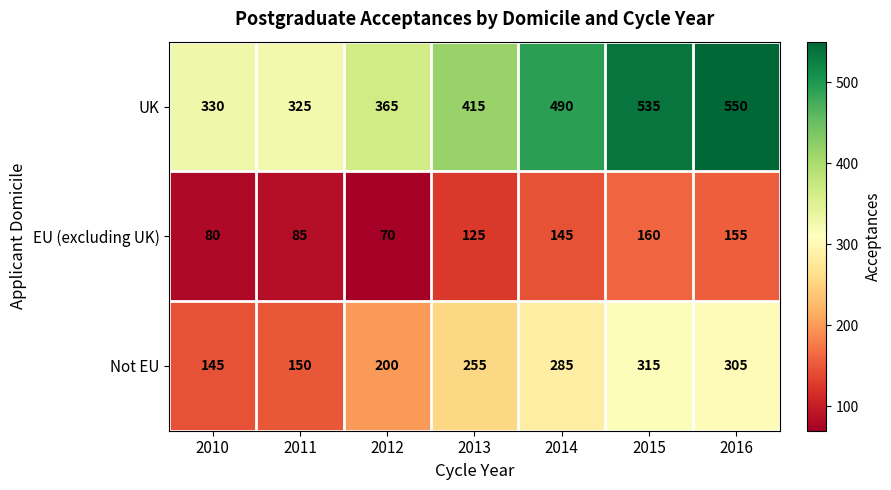

What is the greatest value displayed?

550